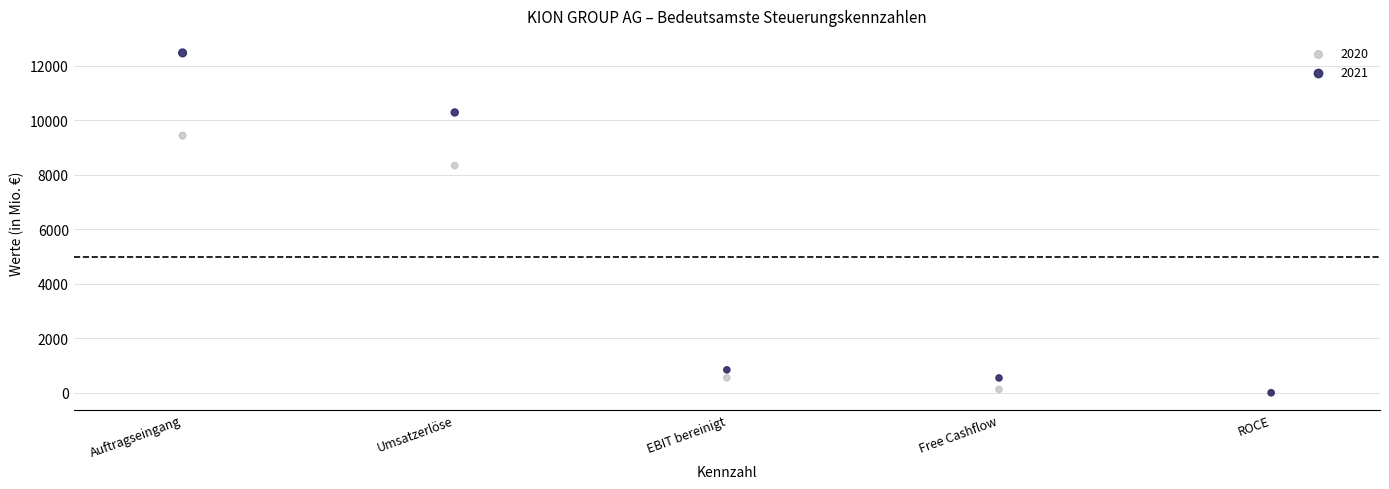

Which series contains the highest Y value?

2021